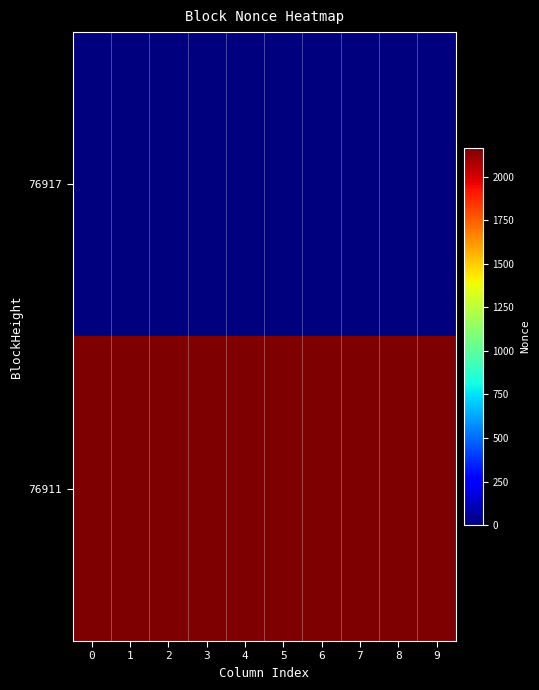

How many categories are shown in the chart?

10